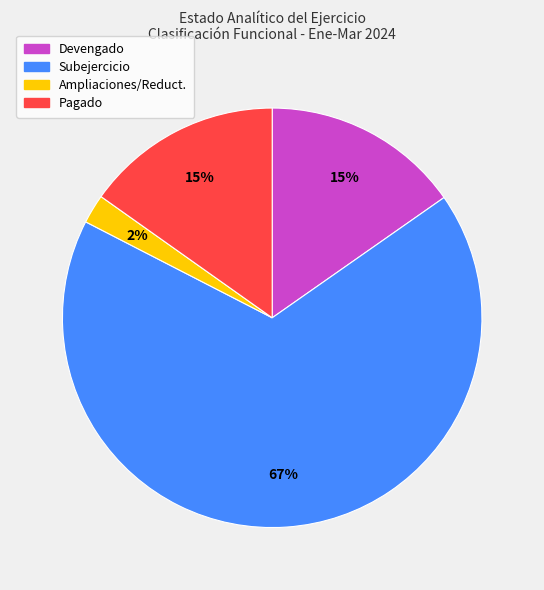

Count the number of slices in the pie.

4